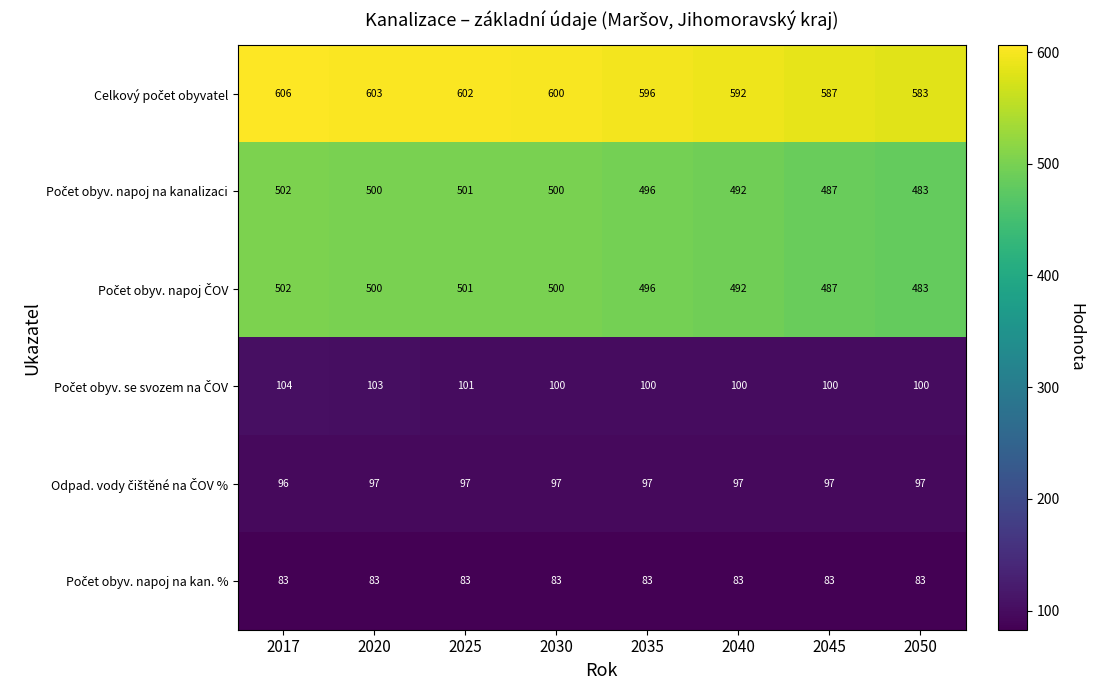

What is the spread (max minus min) of values at 2035?

513